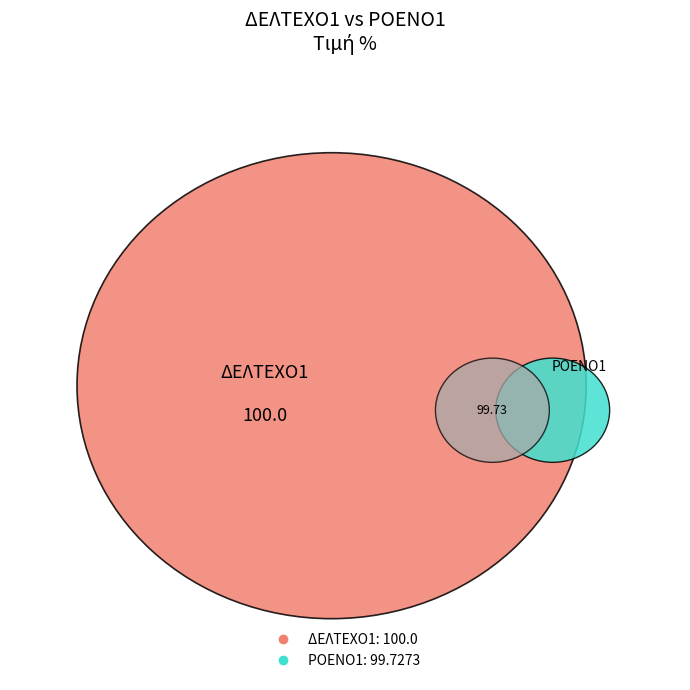

Does ΔΕΛΤΕΧΟ1 represent more than half of the total?

Yes